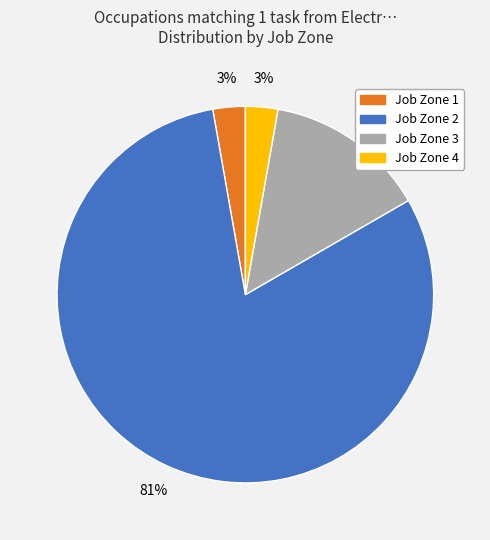

Is there a majority slice in this chart?

Yes